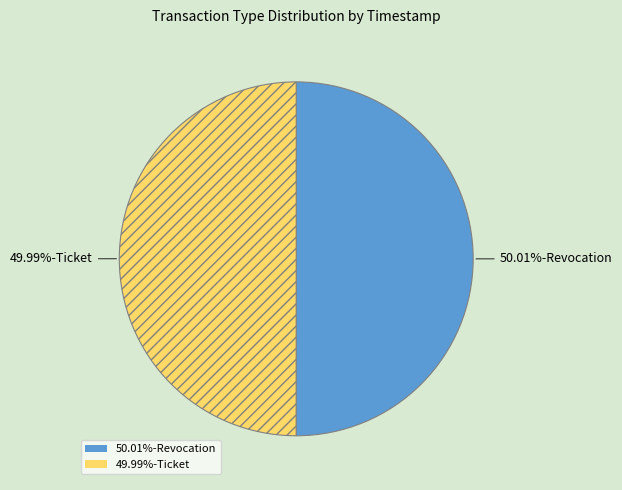

Count the number of slices in the pie.

2